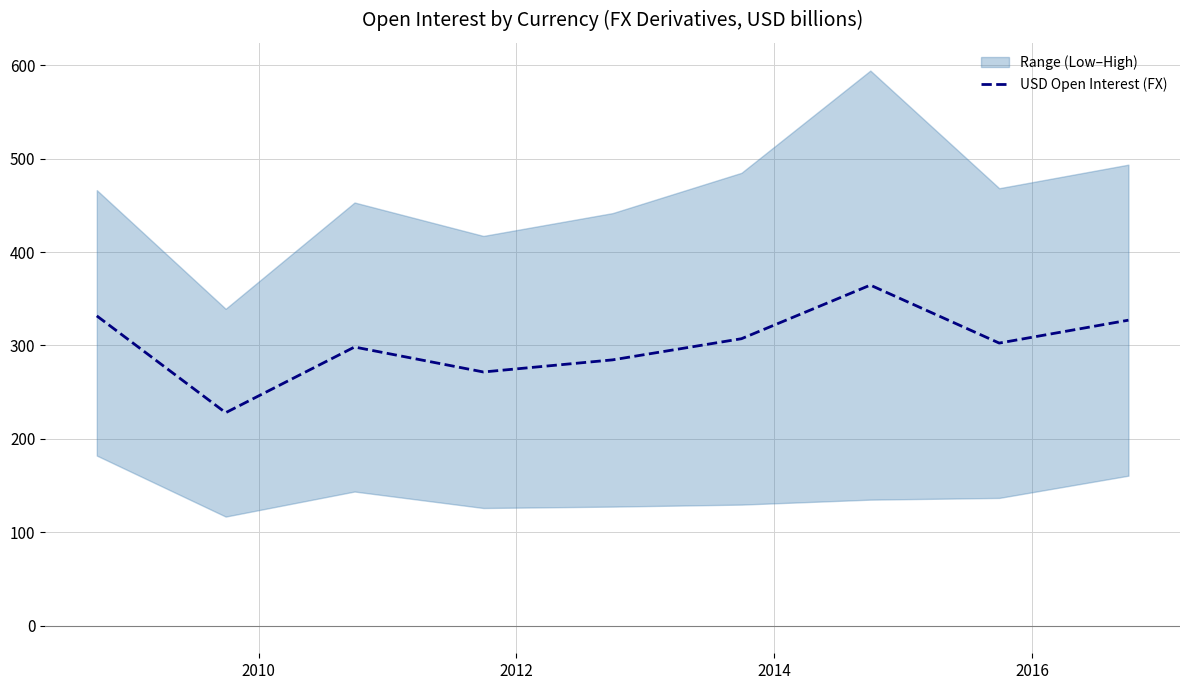

True or false: there are more than 2 points higher than both neighbors.

False